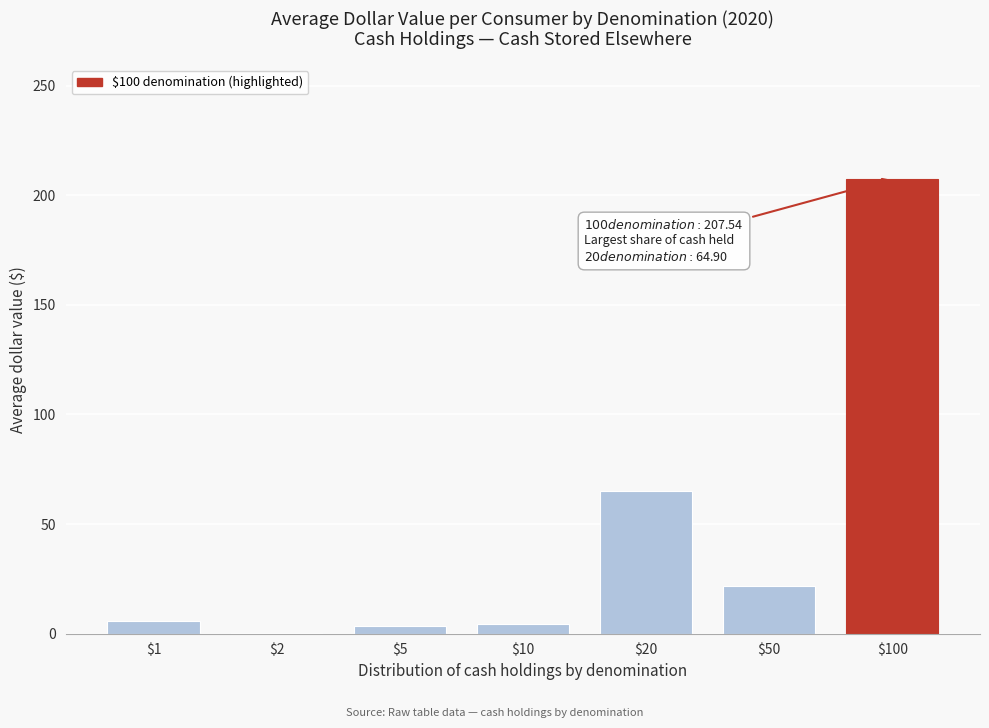

What is the sum of all values?

308.4